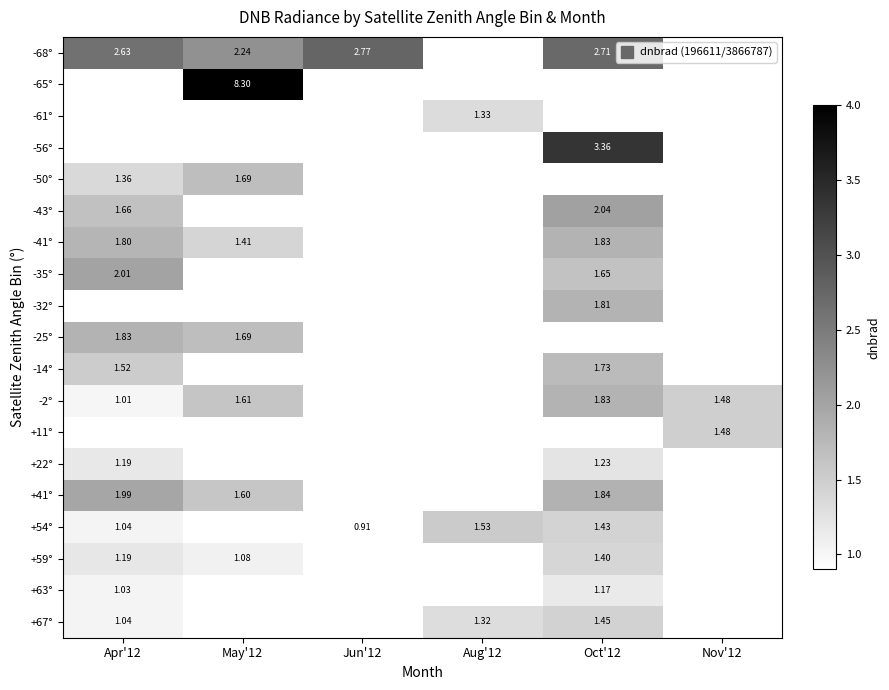

Which category has the lowest value in the -50° series?

Apr'12